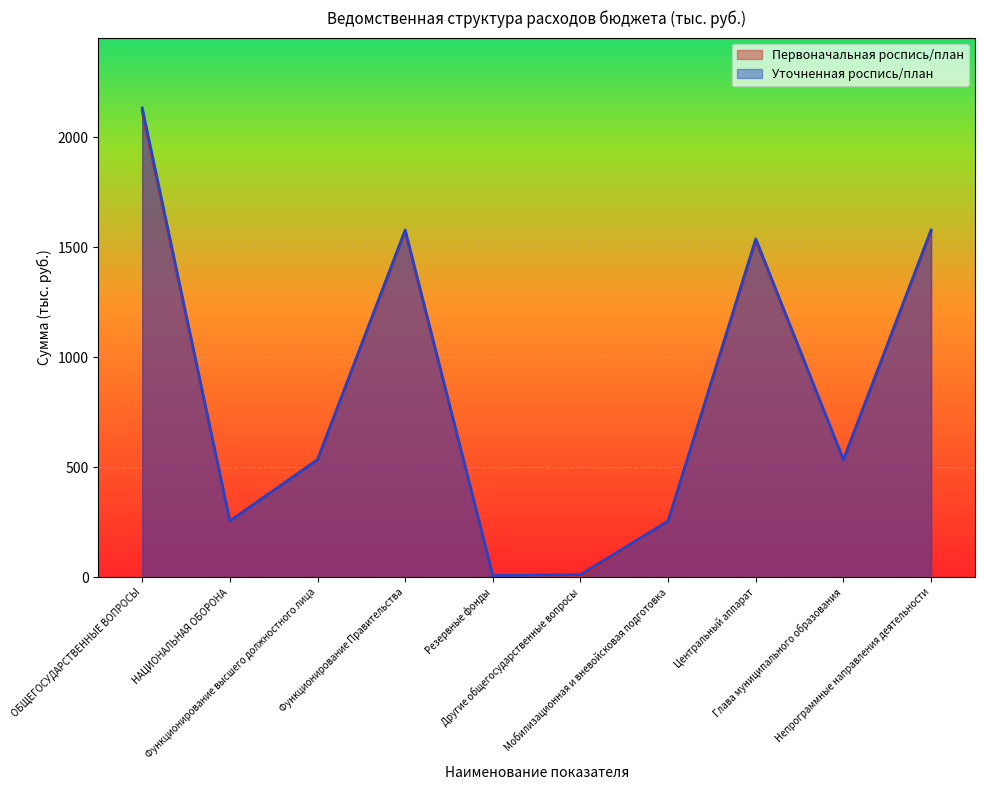

Which series has the largest range (max minus min)?

Уточненная роспись/план